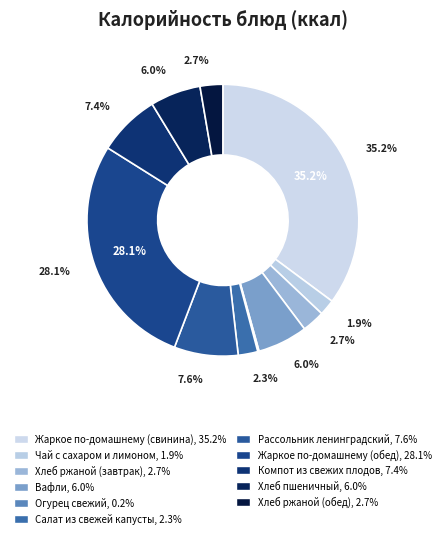

Which slice is the smallest?

Огурец свежий